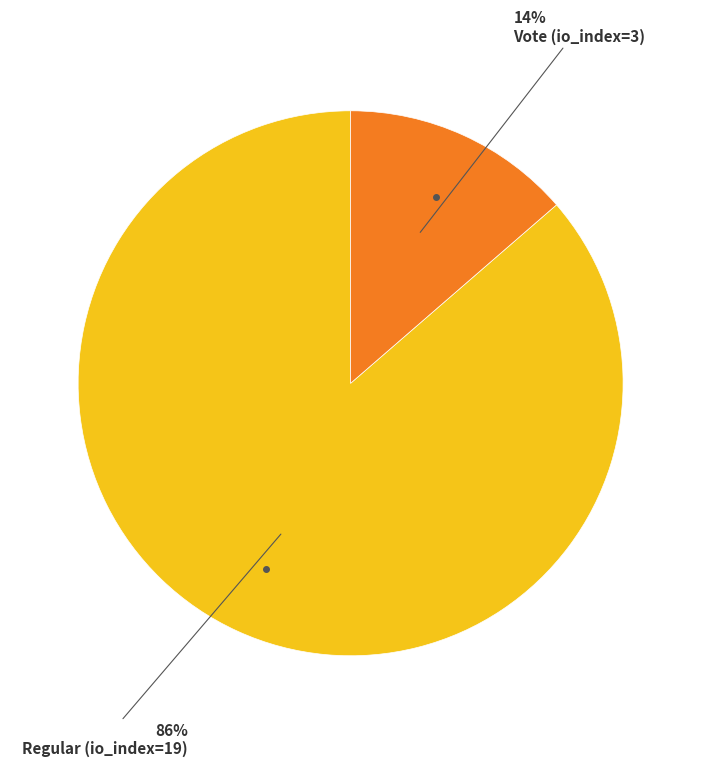

How many segments does this pie chart have?

2